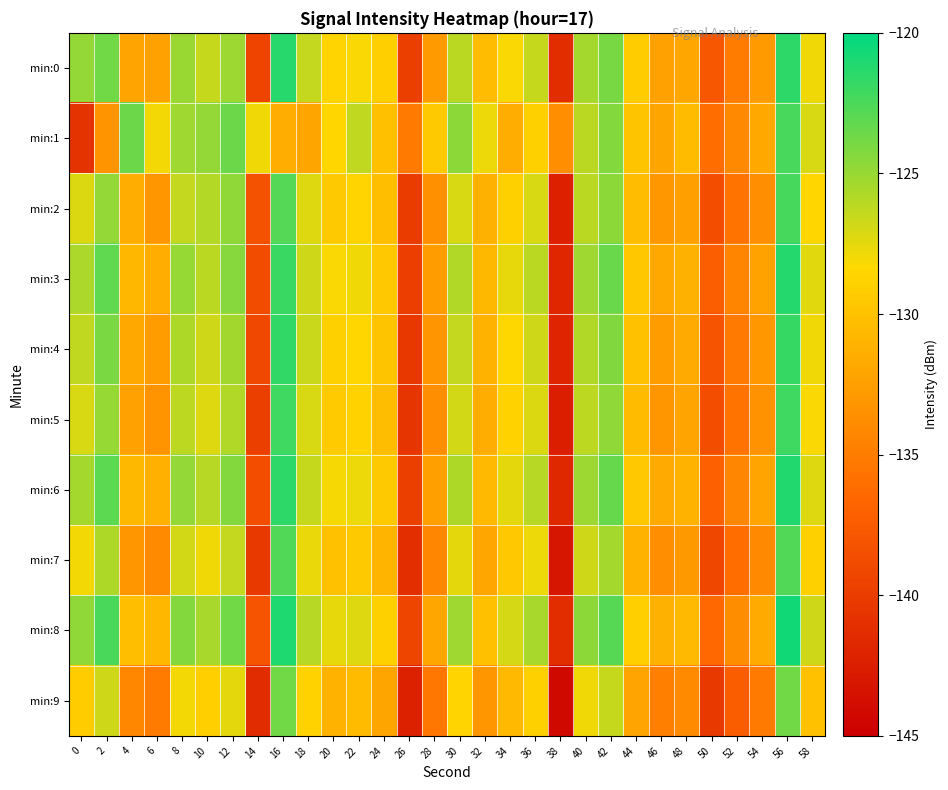

Which series changed the most between 12 and 22?

min:2